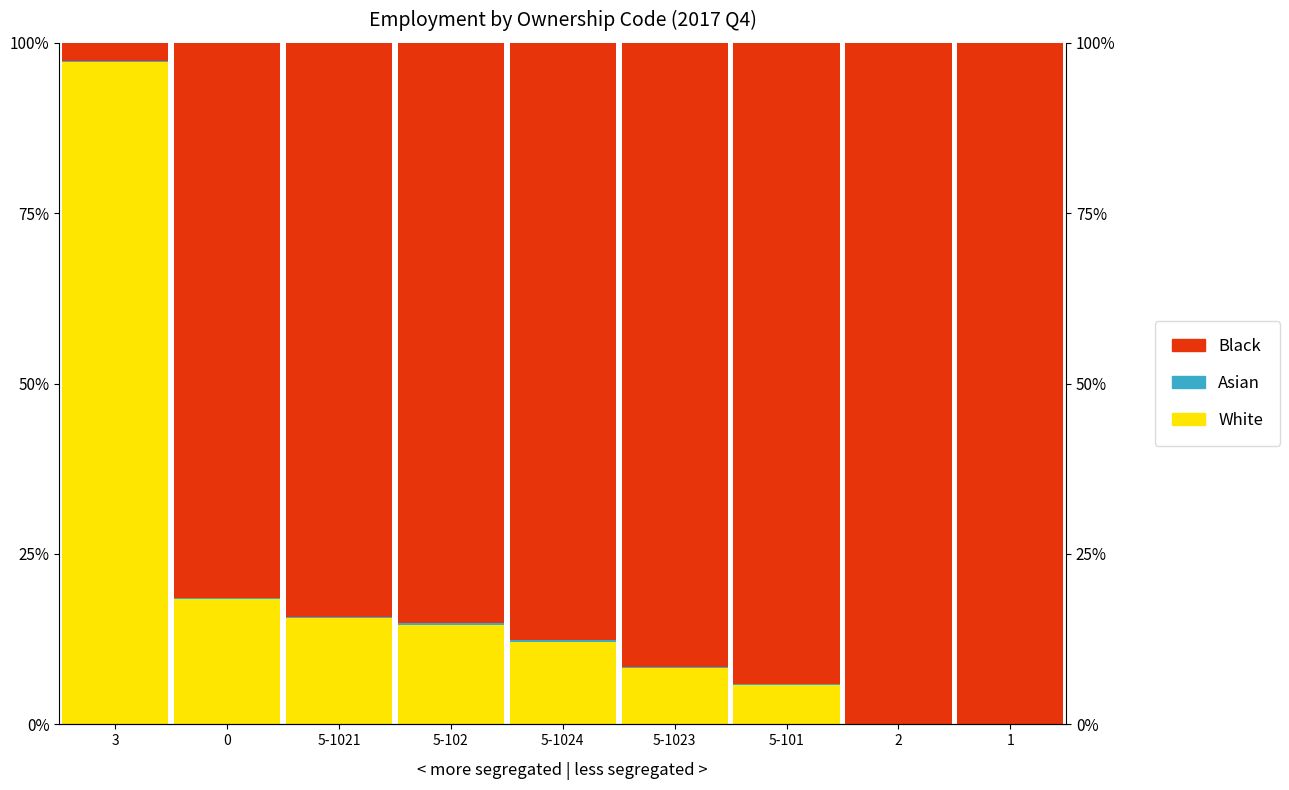

List the series in order of their peak value, highest first.

Black, White, Asian